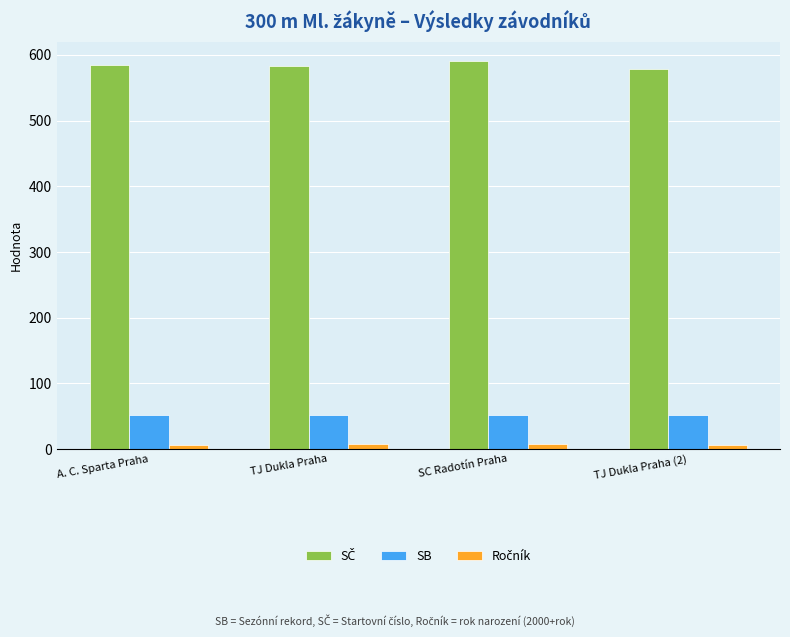

The value of SB at SC Radotín Praha is 21.4. True or false?

False